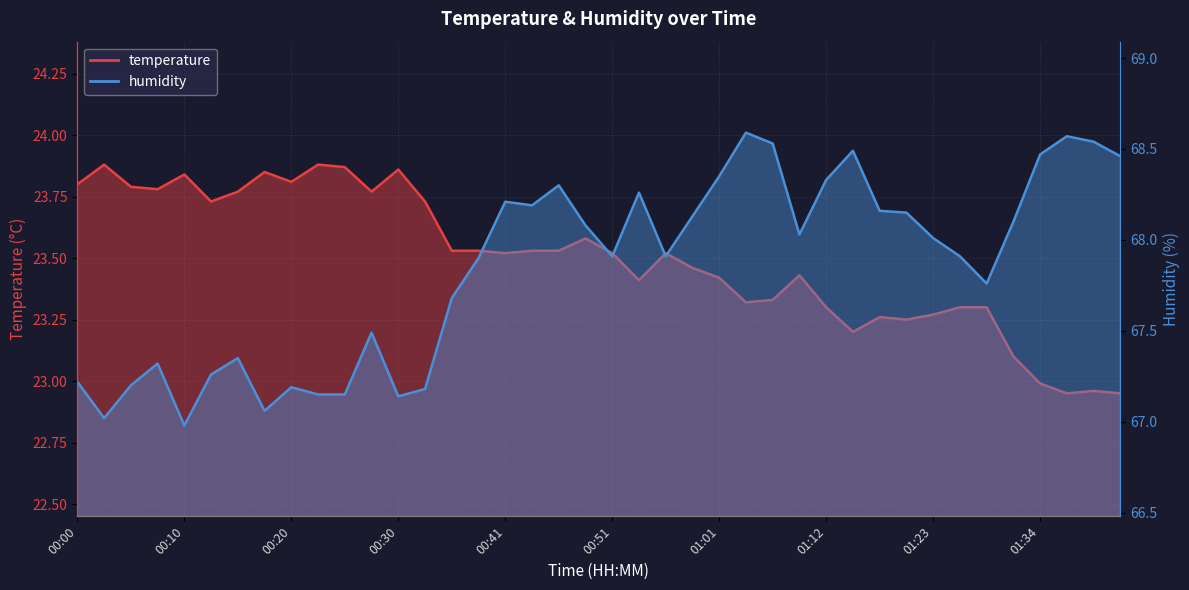

Is it true that temperature equals 23.8 at 00:10?

True